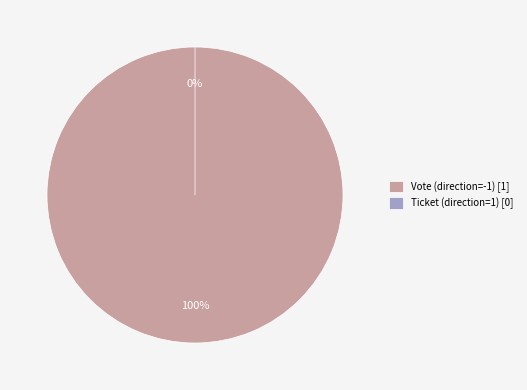

The Vote (direction=-1) slice represents 94% of the pie. True or false?

False